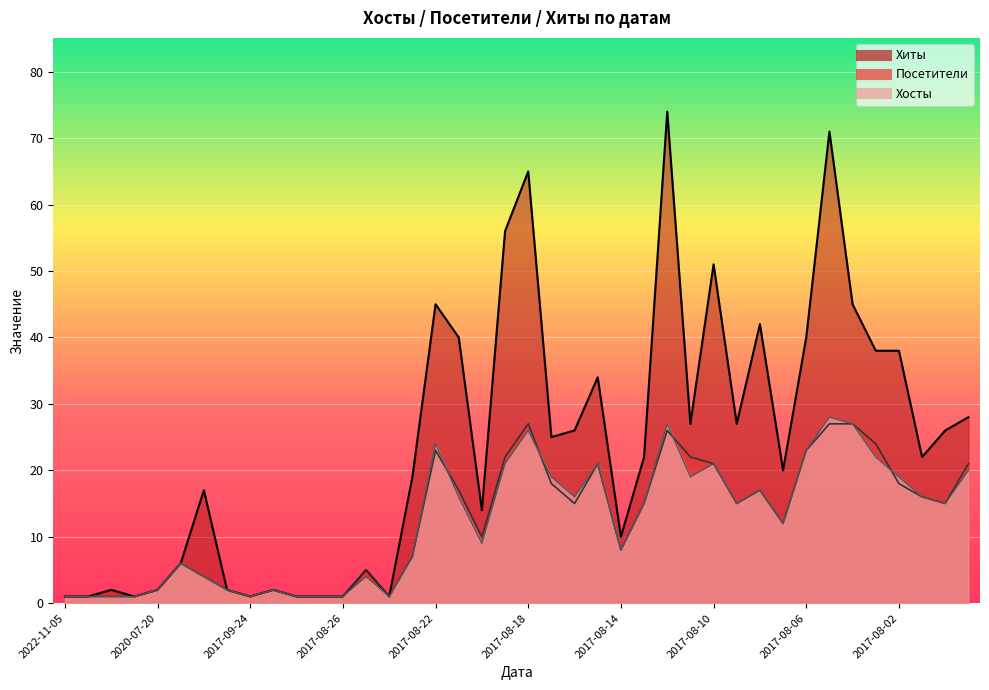

Is the value of Посетители at 2020-07-20 greater than the value of Хосты at 2017-11-29?

No